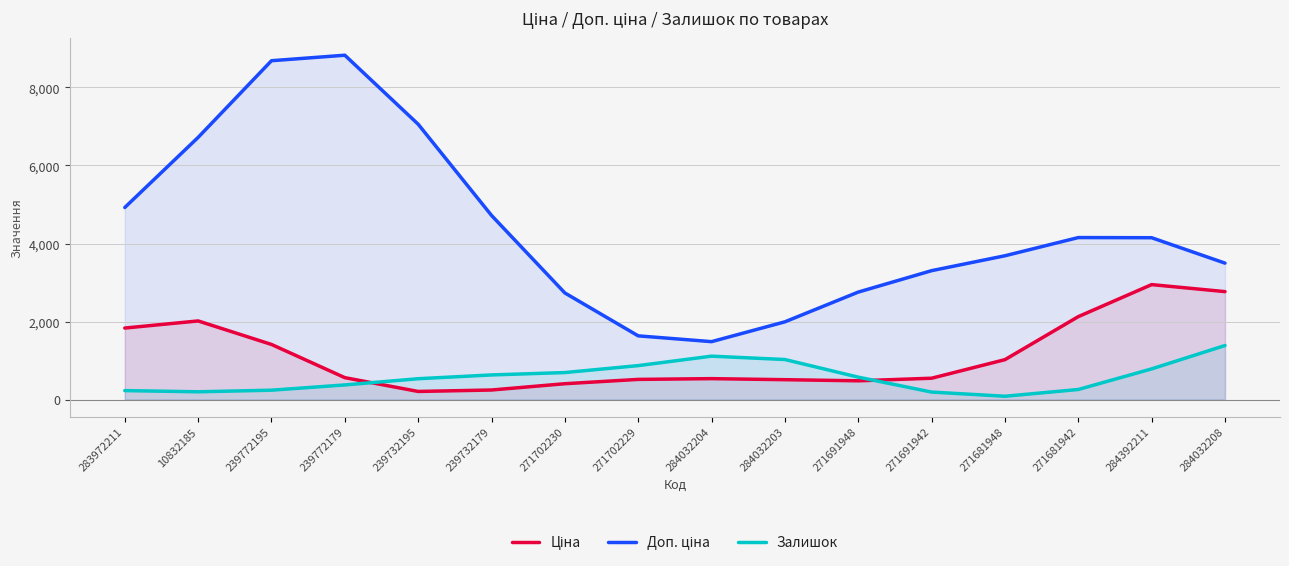

Reading right to left, what are all the values shown in this chart?

Ціна: 2768.0	2947.8	2127.3	1024.5	548.8	482.5	511.3	538.0	518.8	408.1	246.9	209.8	563.5	1414.5	2016.7	1834.5
Доп. ціна: 3498.2	4149.1	4153.1	3687.0	3305.0	2756.3	1994.1	1486.1	1634.4	2733.8	4720.5	7057.6	8825.9	8684.9	6720.2	4923.6
Залишок: 1387.0	788.0	260.0	87.0	194.0	576.0	1028.0	1114.0	872.0	694.0	633.0	536.0	377.0	242.0	201.0	232.0